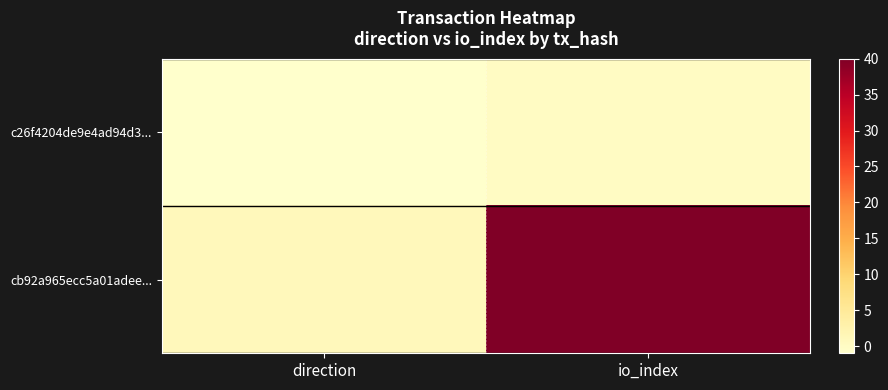

Reading right to left, list all the values displayed in this chart.

c26f4204de9e4ad94d3...: io_index=0	direction=-1
cb92a965ecc5a01adee...: io_index=40	direction=1